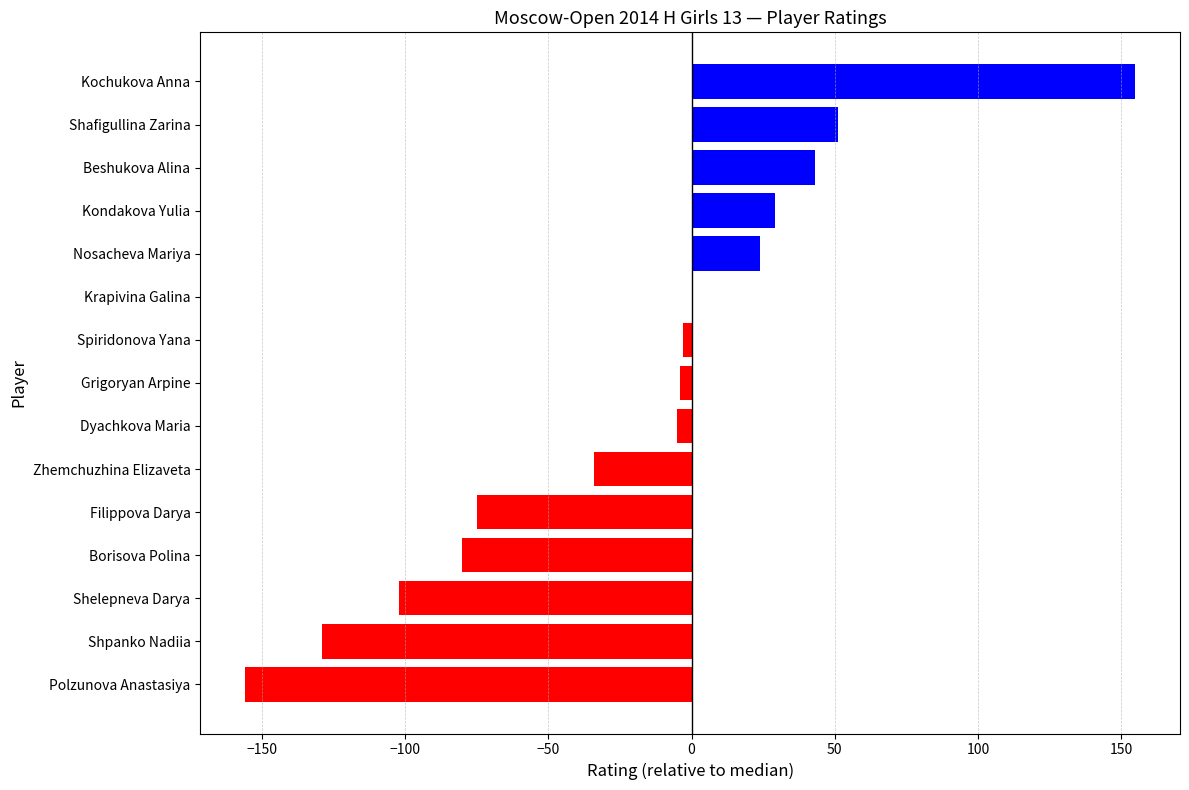

Is it true that the value at Kondakova Yulia is 29?

True